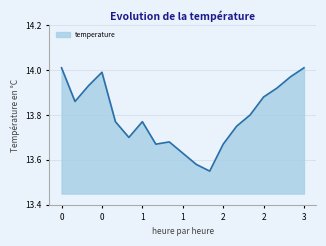

How many interior local valleys (lower than both neighbors) does the data have?

4